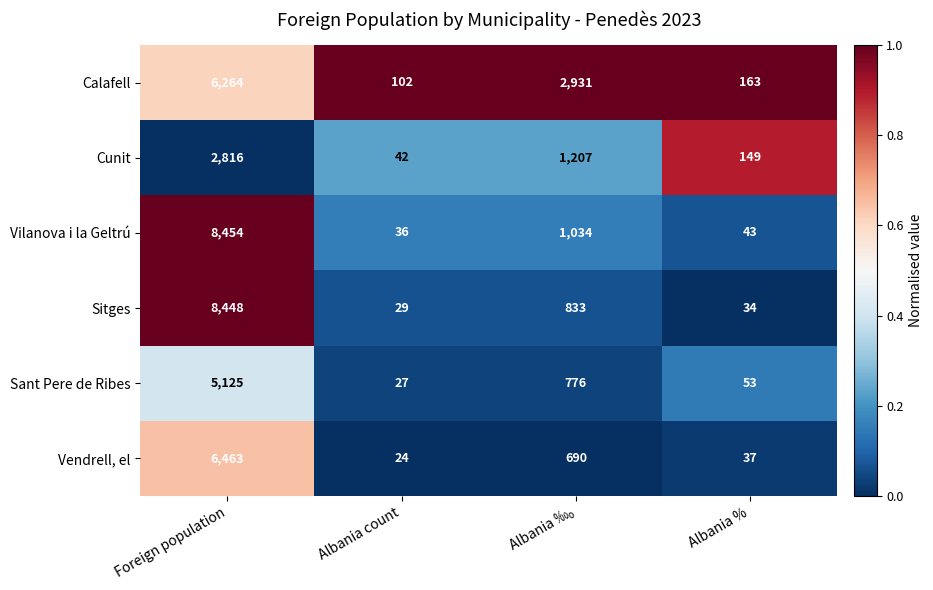

What is the sum of all Vilanova i la Geltrú values?

9567